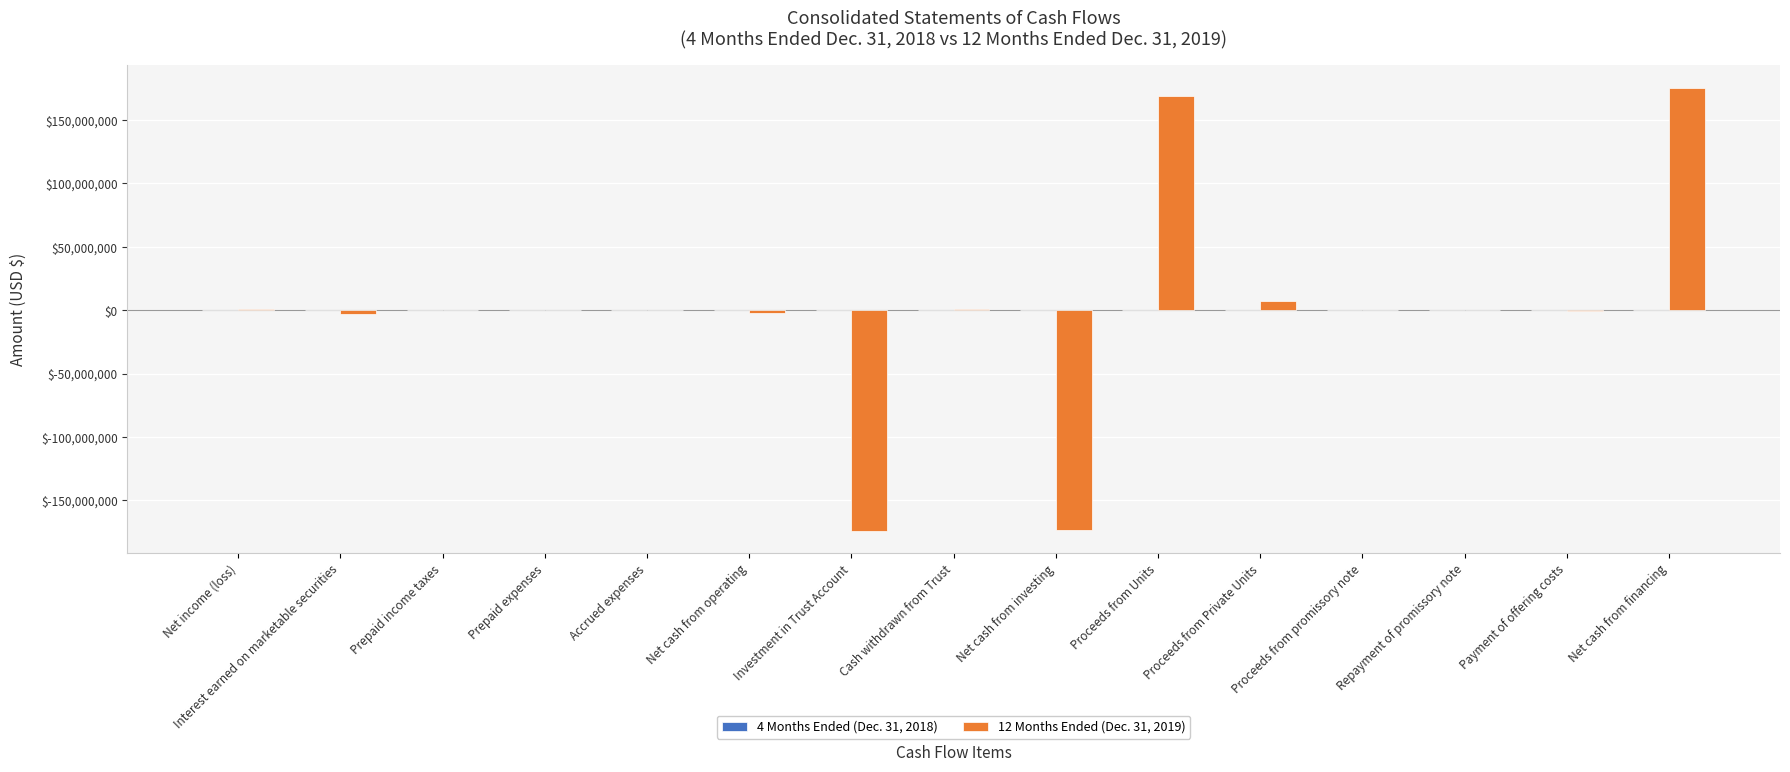

What is the greatest value displayed?

175644806